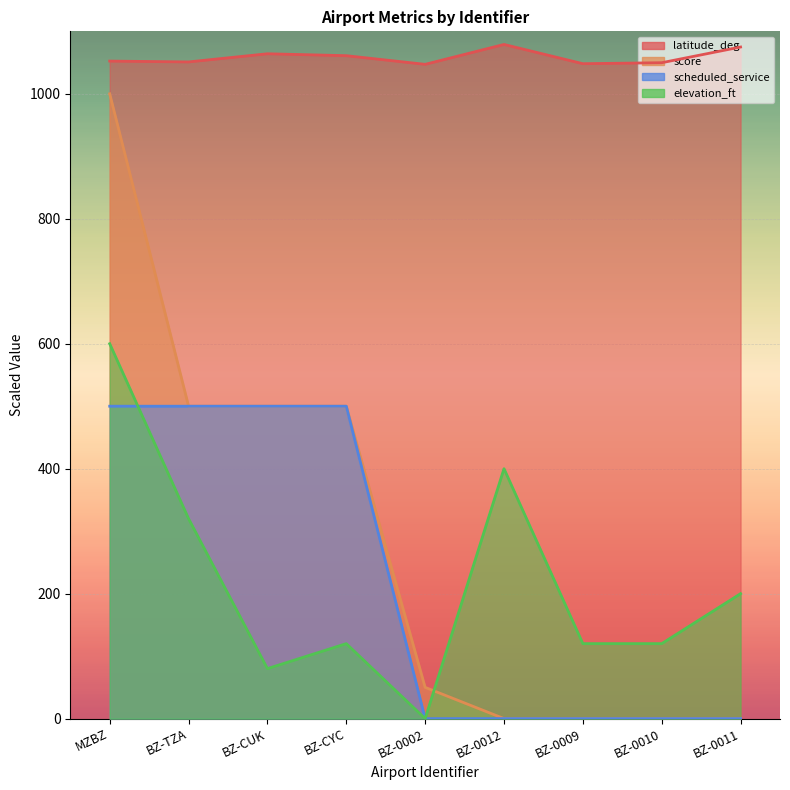

At BZ-CYC, list the series in order from largest to smallest.

latitude_deg, score, scheduled_service, elevation_ft